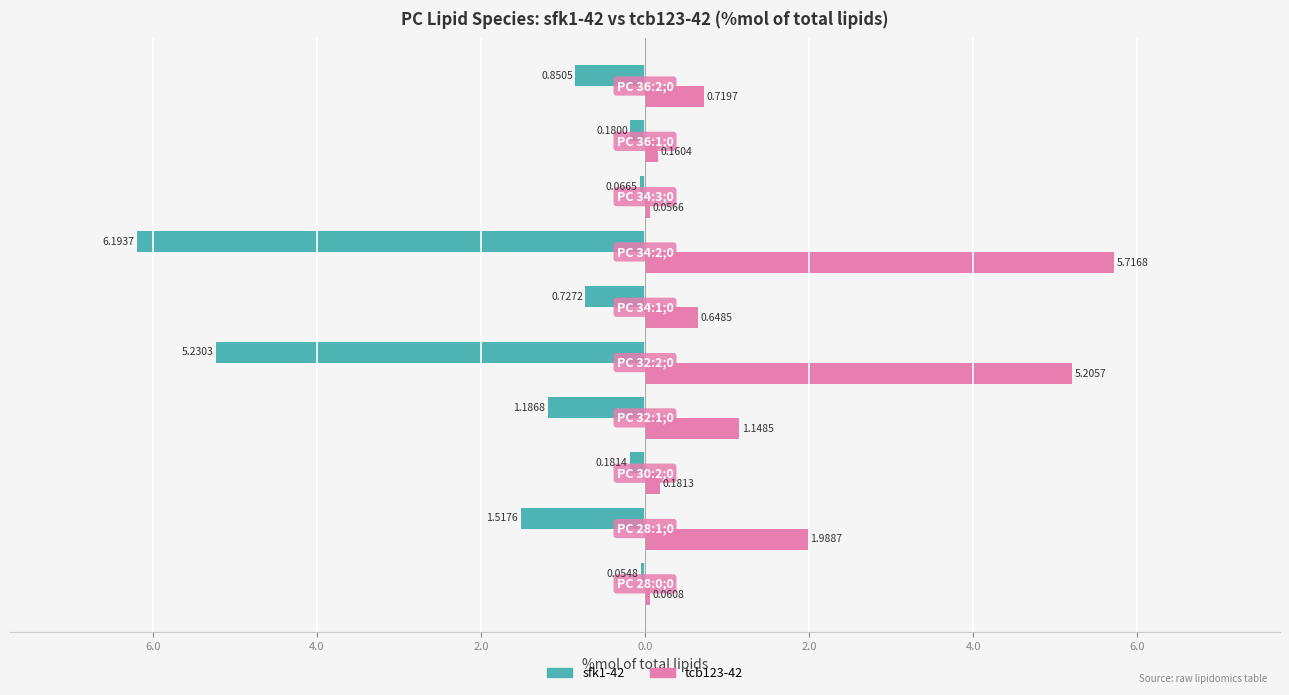

What are all the series names shown in the legend?

sfk1-42, tcb123-42